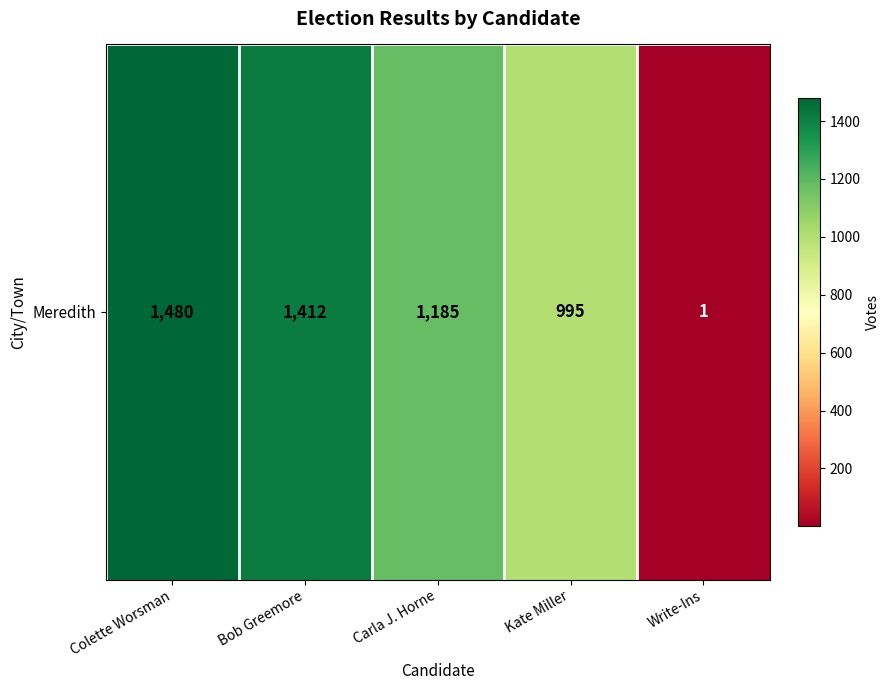

The value at Carla J. Horne is 1185. True or false?

True